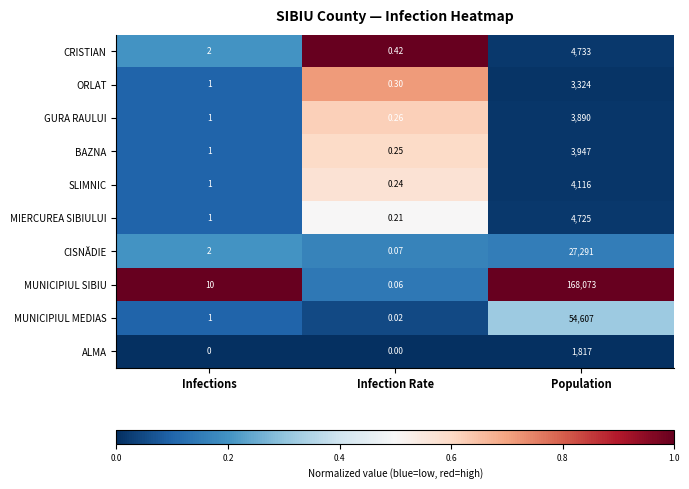

Rank the series at Infection Rate from lowest to highest value.

ALMA, MUNICIPIUL MEDIAS, MUNICIPIUL SIBIU, CISNĂDIE, MIERCUREA SIBIULUI, SLIMNIC, BAZNA, GURA RAULUI, ORLAT, CRISTIAN